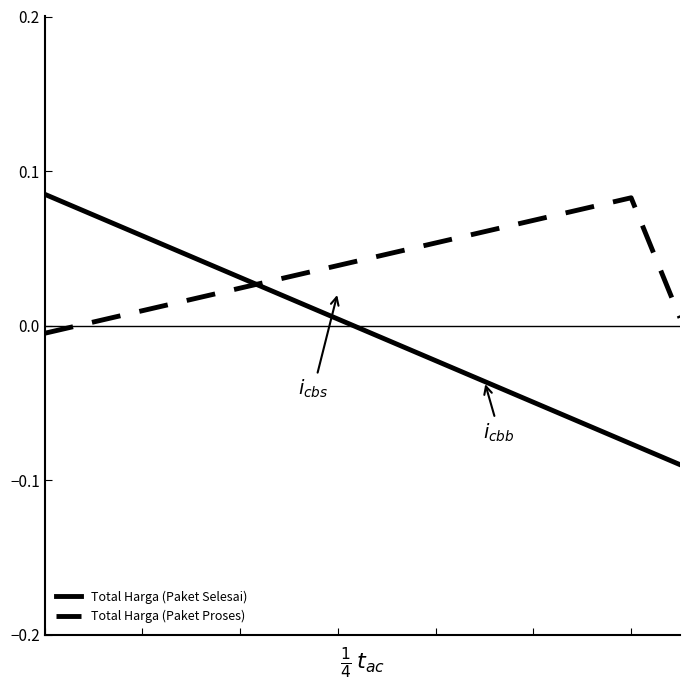

How many intersections are there between Total Harga (Paket Selesai) and Total Harga (Paket Proses)?

1